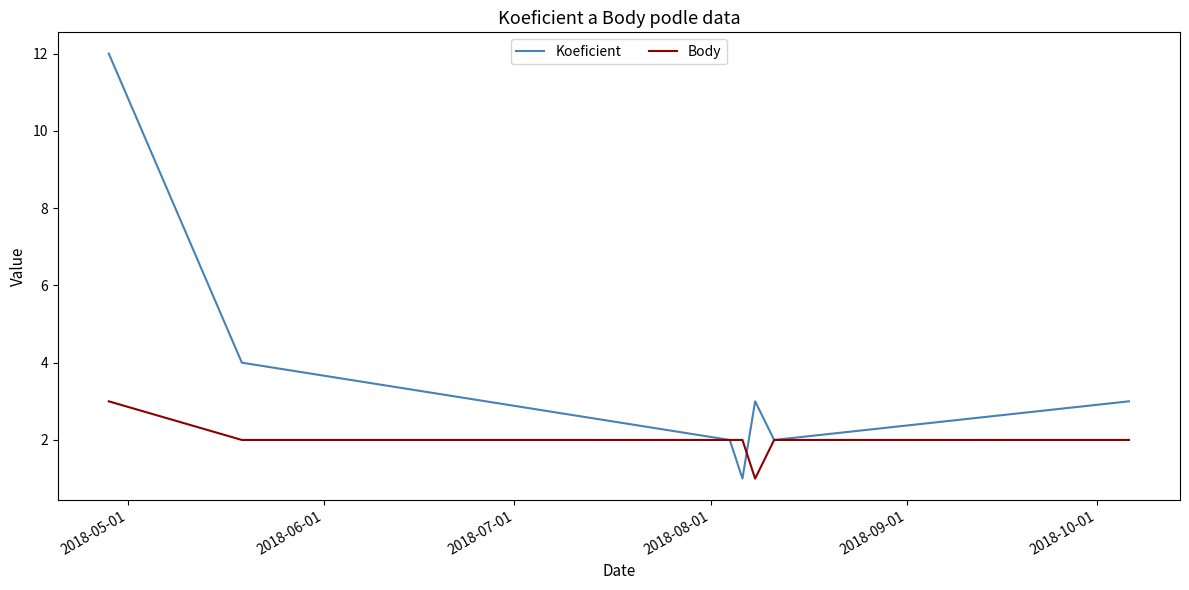

What is the maximum value for Body?

3